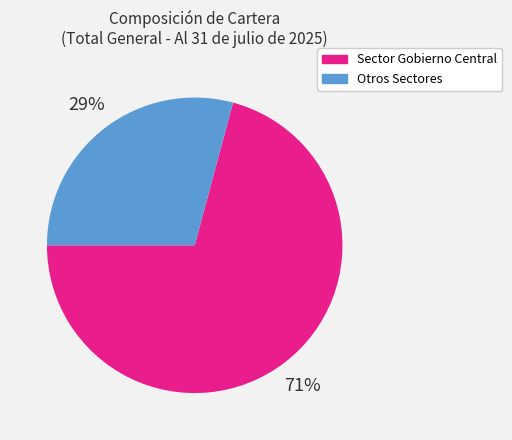

Is there a majority slice in this chart?

Yes